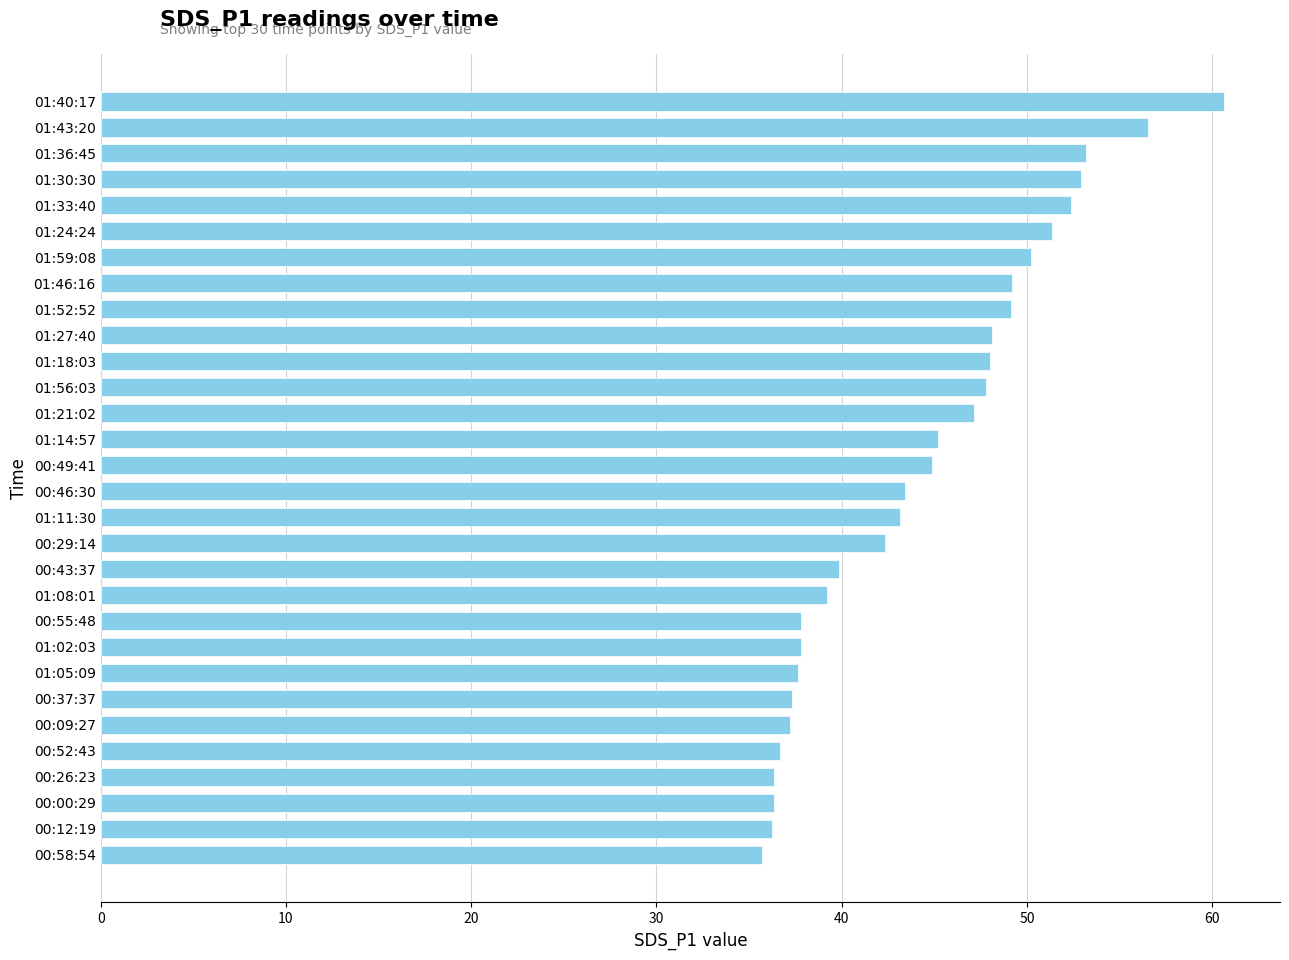

The value at 00:26:23 is 36.4. True or false?

True